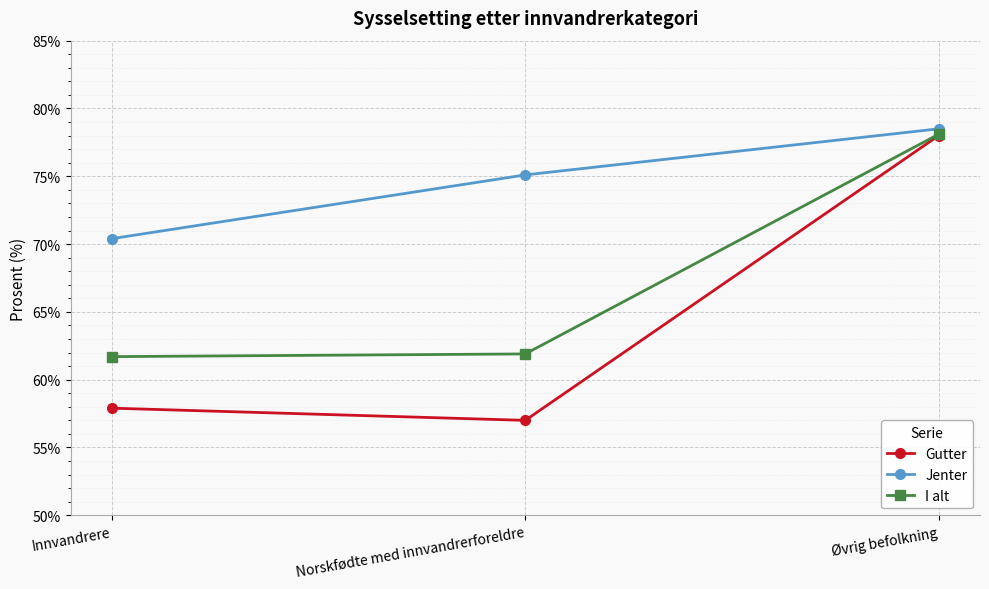

What is the total value across all series at Innvandrere?

190.0